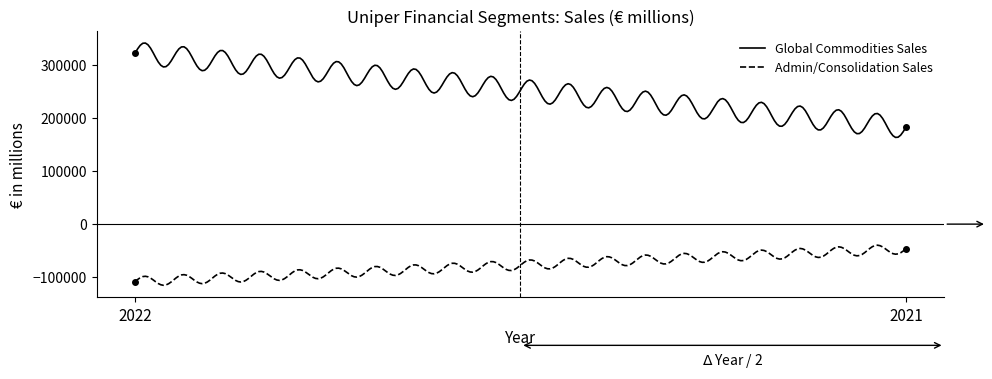

What is the smallest value displayed?

-115056.3